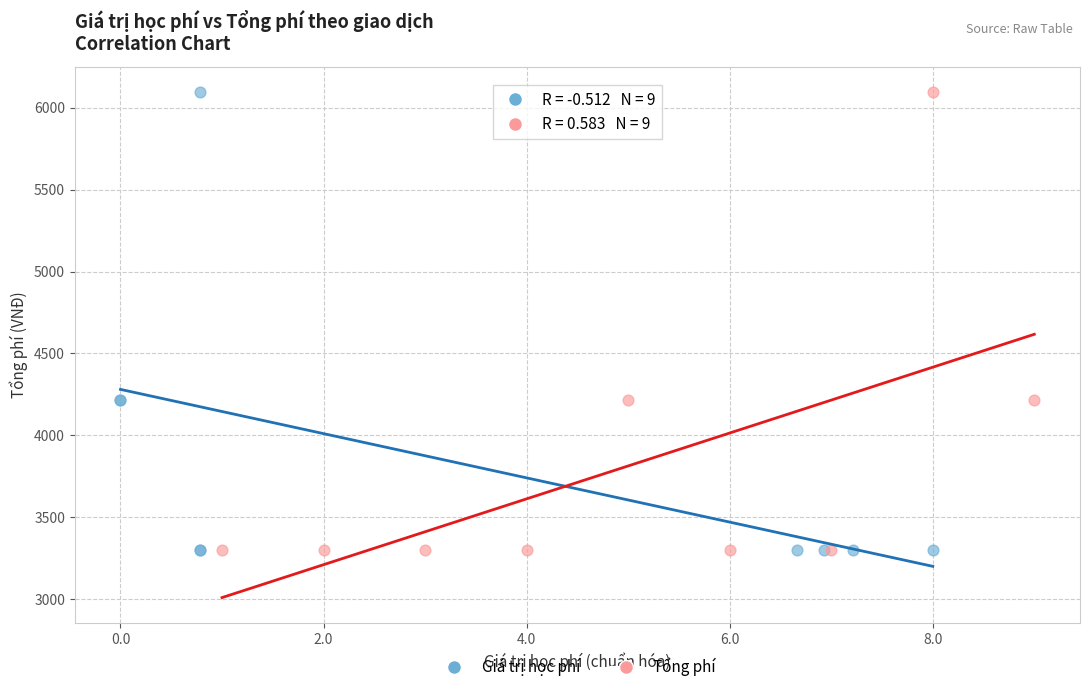

What are all the series names shown in the legend?

Giá trị học phí, Tổng phí